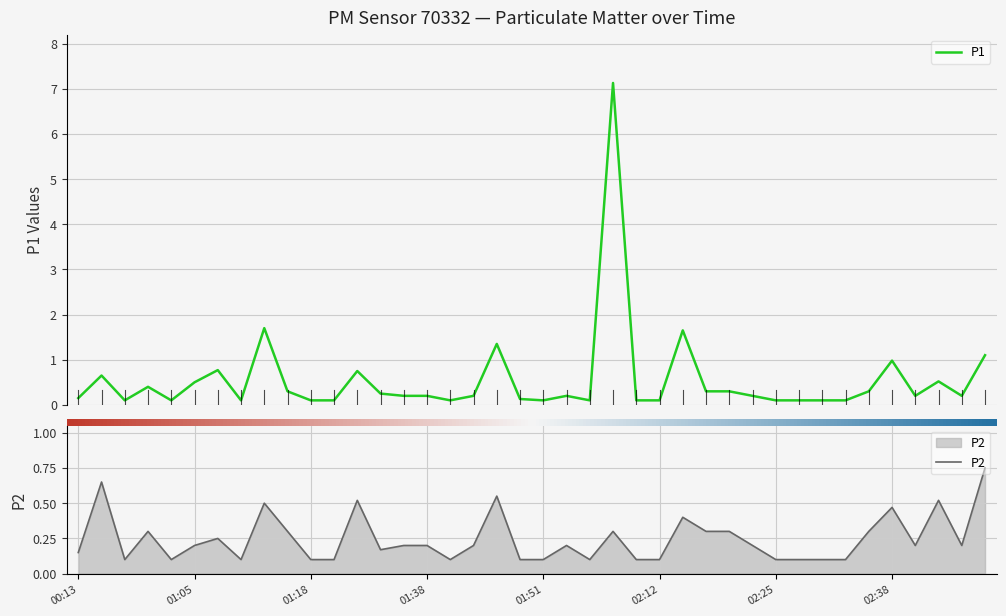

The value of P2 at 01:10 is 0.2. True or false?

False